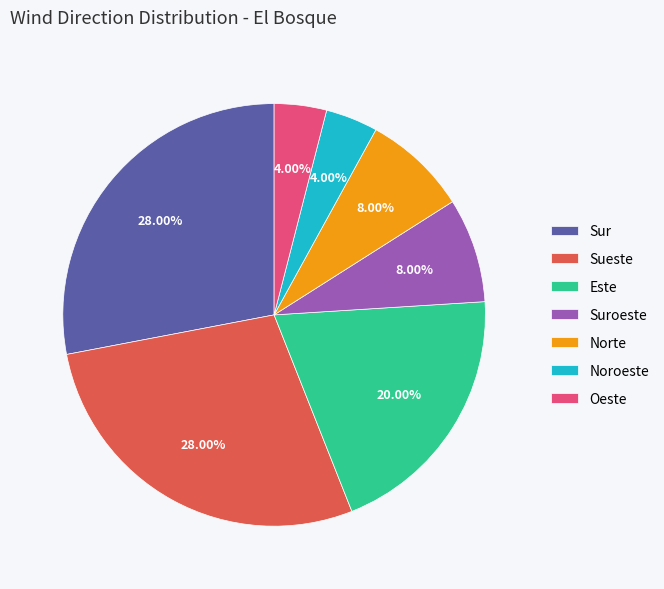

To the nearest percent, what portion does Norte represent?

8%